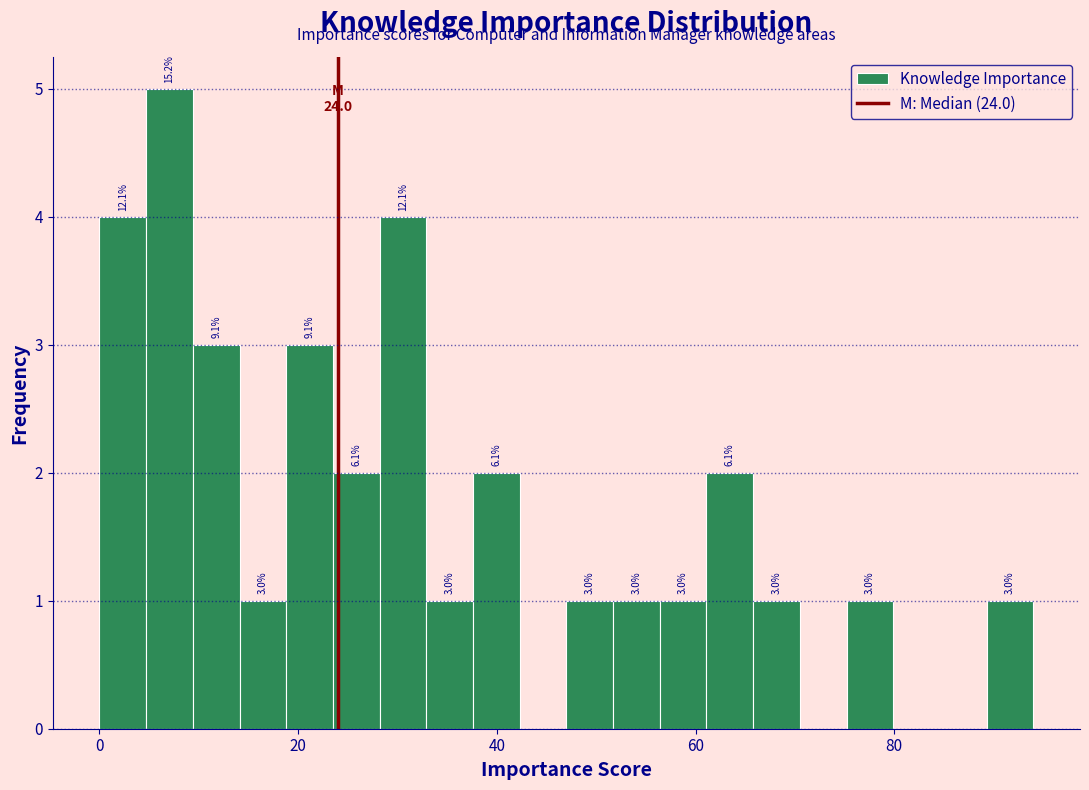

Read against the x-axis, roughly where is the centre of the tallest bar?

8